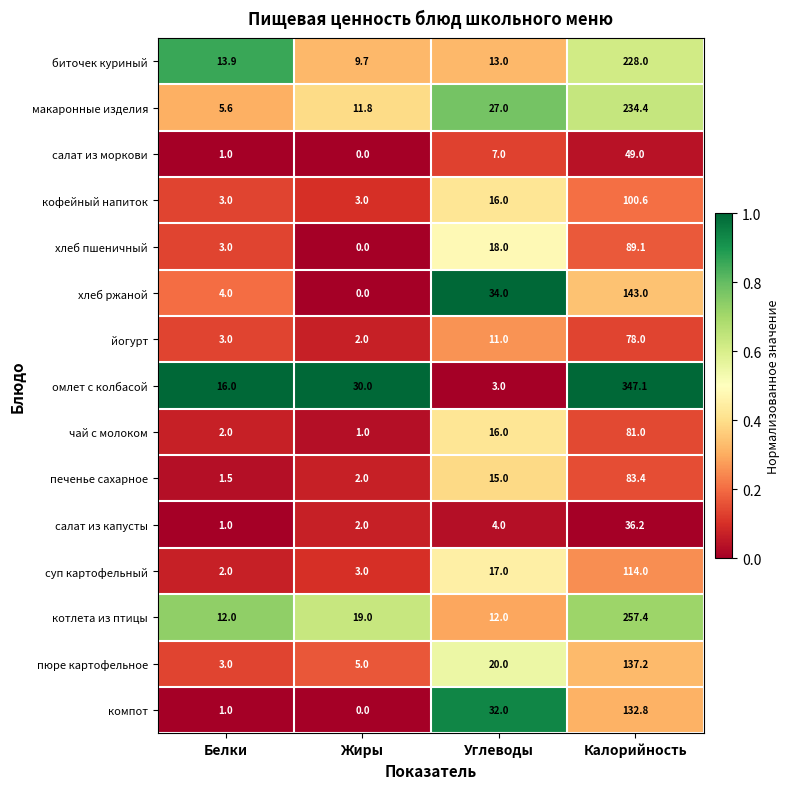

What is the lowest value of the омлет с колбасой series?

3.0